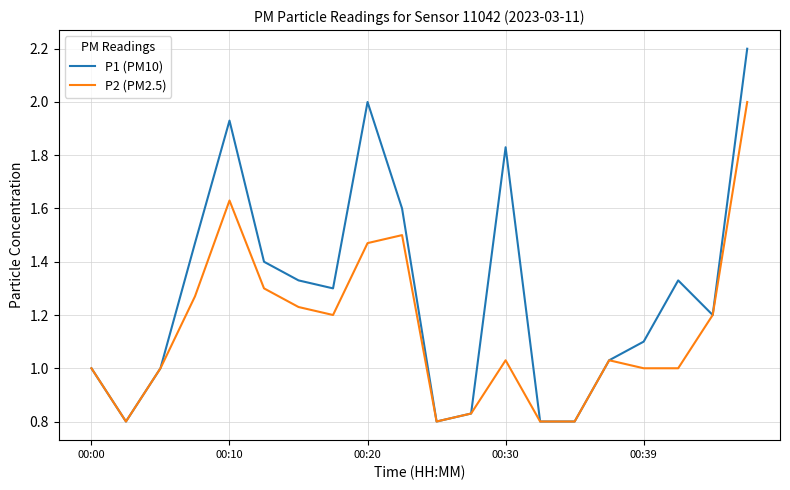

List the series in order of their overall mean, highest first.

P1 (PM10), P2 (PM2.5)